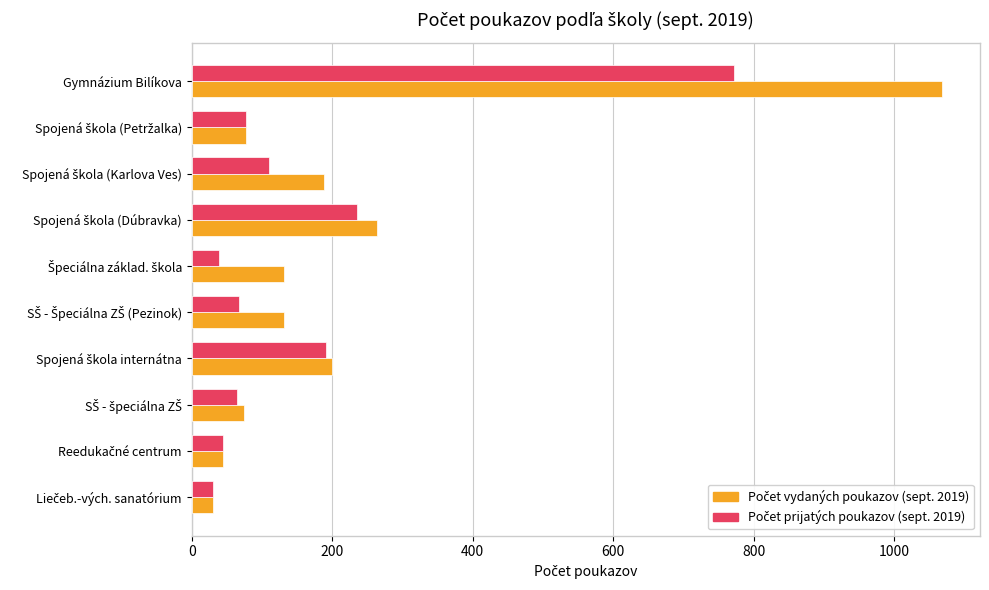

At which category is the sum across all series the highest?

Gymnázium Bilíkova